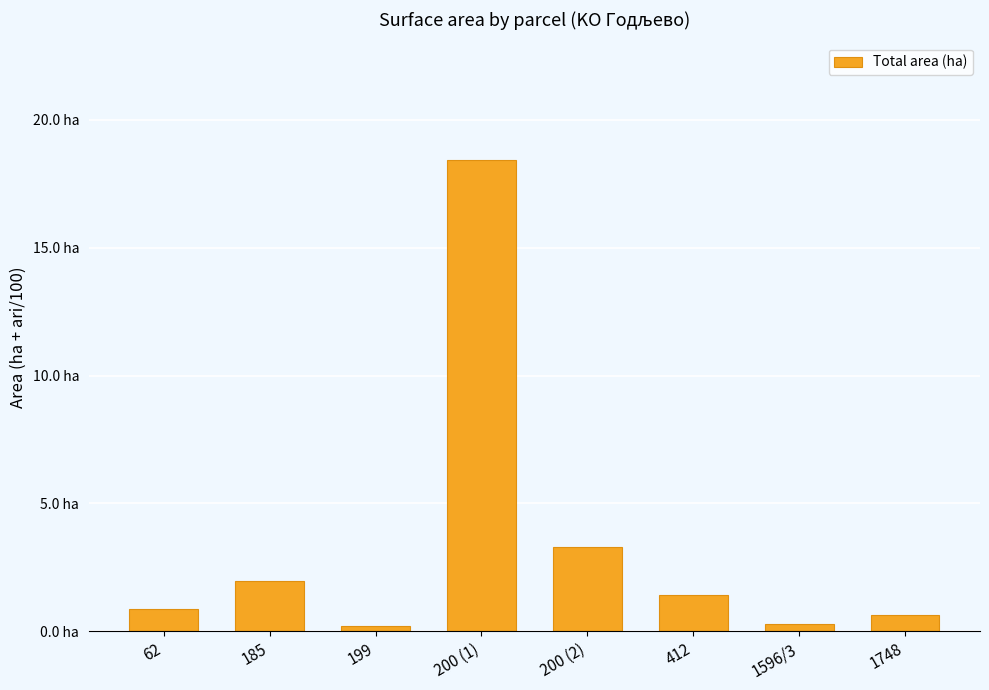

Does the chart contain any negative values?

No